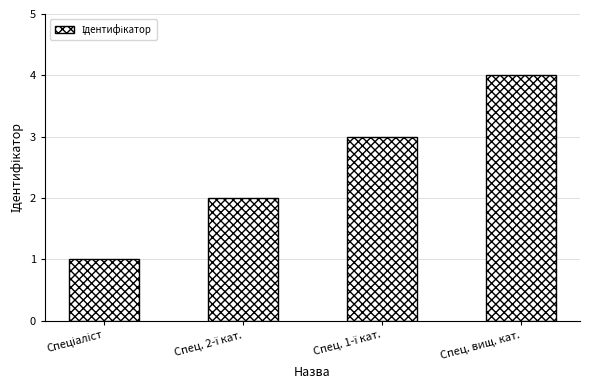

What is the sum of all values?

10